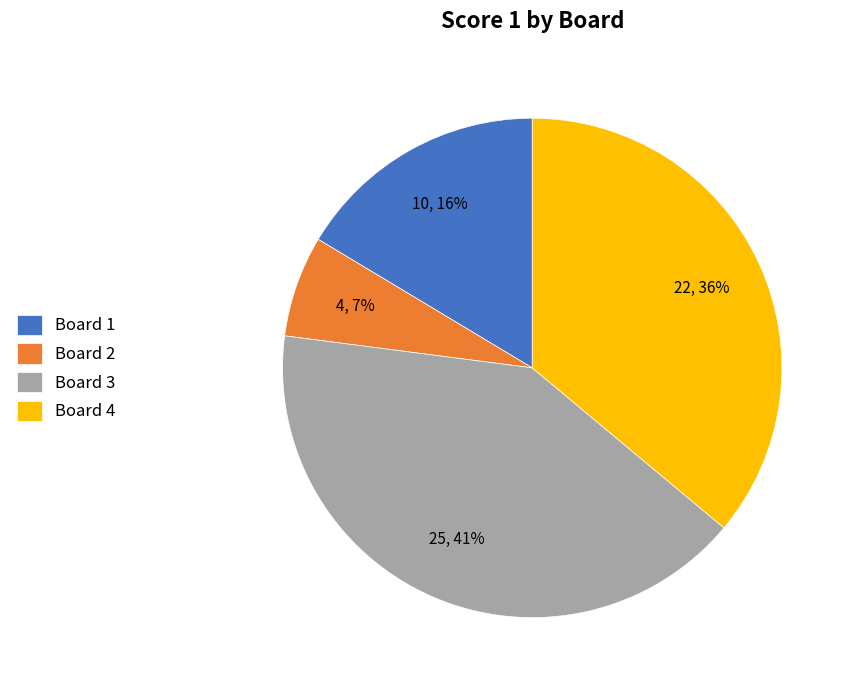

What percentage is the Board 4 slice, to the nearest percent?

36%